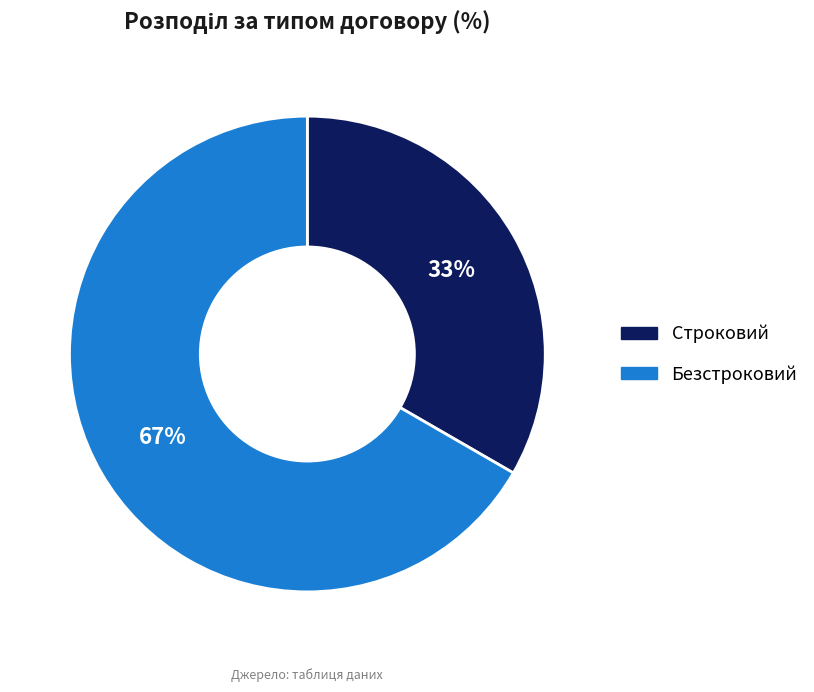

Is the sum of Строковий and Безстроковий greater than half?

Yes